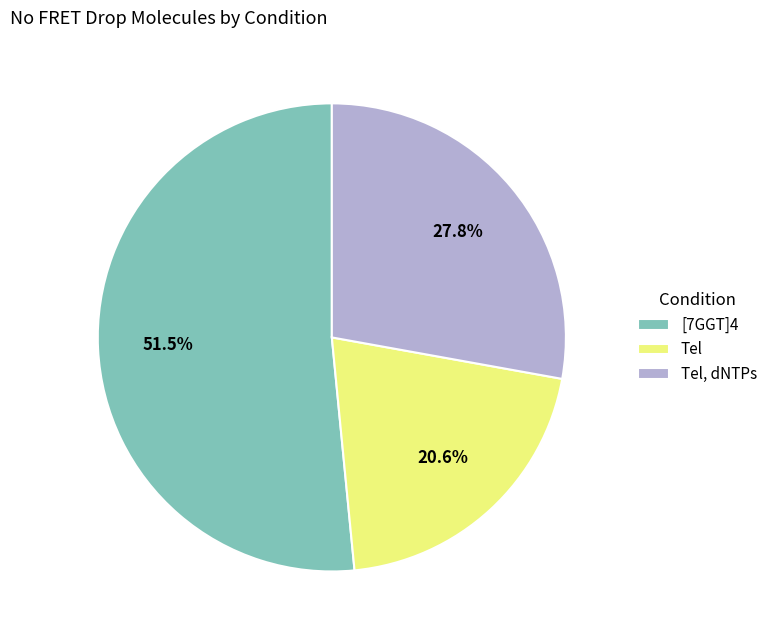

Count the number of slices in the pie.

3